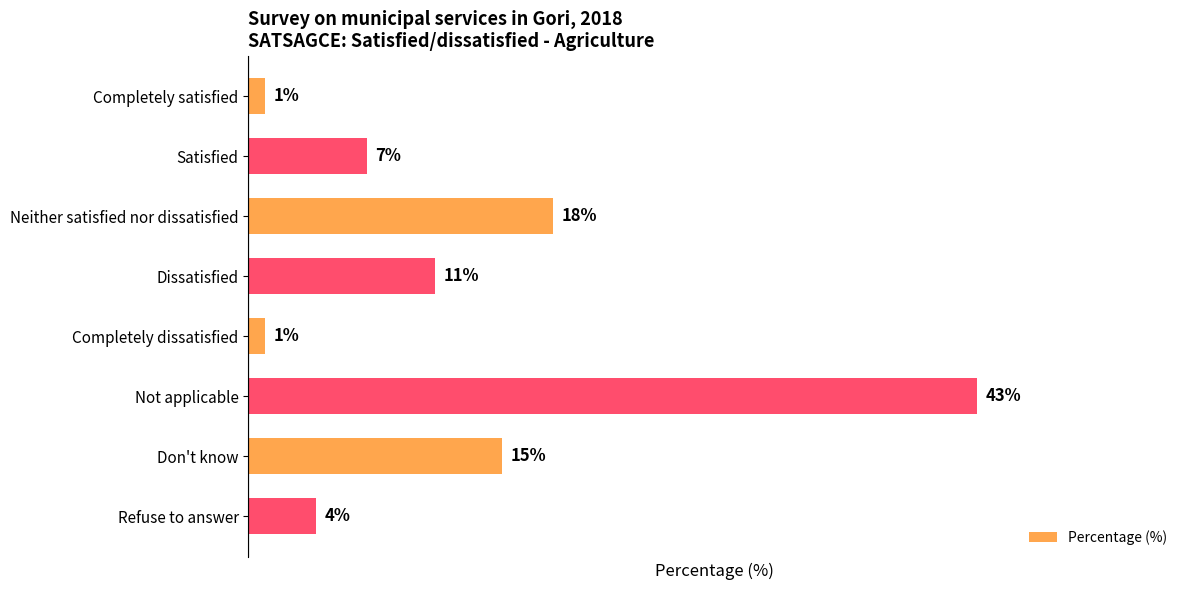

Which has a higher value, Neither satisfied nor dissatisfied or Completely satisfied?

Neither satisfied nor dissatisfied